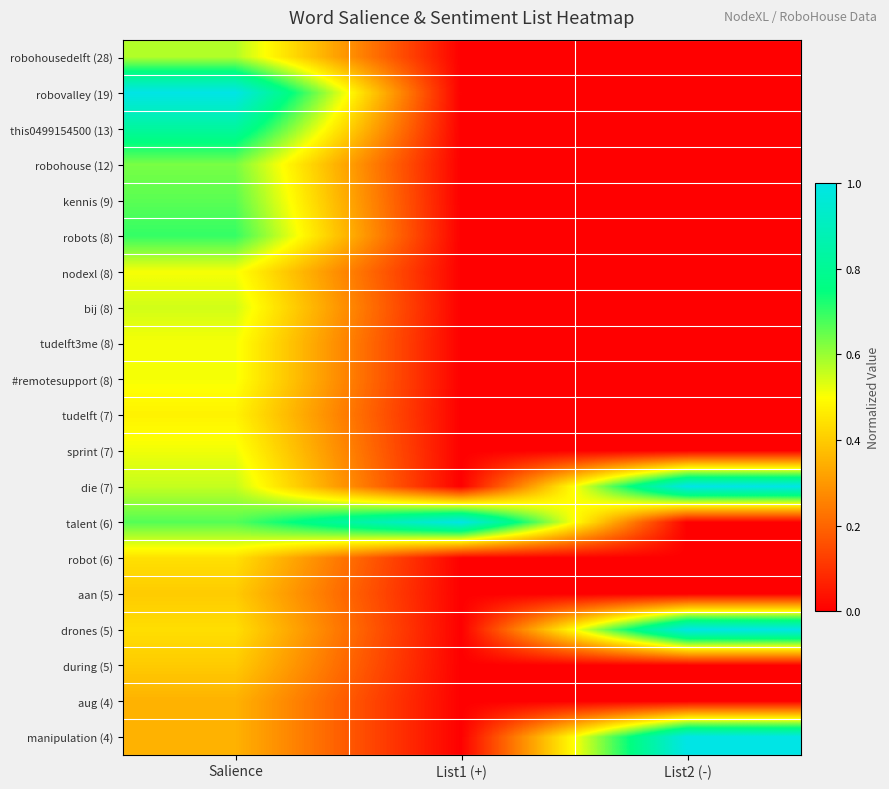

Reading left to right, what are all the values shown in this chart?

robohousedelft (28): Salience=0.6	List1 (+)=0.0	List2 (-)=0.0
robovalley (19): Salience=1.0	List1 (+)=0.0	List2 (-)=0.0
this0499154500 (13): Salience=0.8	List1 (+)=0.0	List2 (-)=0.0
robohouse (12): Salience=0.6	List1 (+)=0.0	List2 (-)=0.0
kennis (9): Salience=0.7	List1 (+)=0.0	List2 (-)=0.0
robots (8): Salience=0.7	List1 (+)=0.0	List2 (-)=0.0
nodexl (8): Salience=0.5	List1 (+)=0.0	List2 (-)=0.0
bij (8): Salience=0.5	List1 (+)=0.0	List2 (-)=0.0
tudelft3me (8): Salience=0.5	List1 (+)=0.0	List2 (-)=0.0
#remotesupport (8): Salience=0.5	List1 (+)=0.0	List2 (-)=0.0
tudelft (7): Salience=0.5	List1 (+)=0.0	List2 (-)=0.0
sprint (7): Salience=0.5	List1 (+)=0.0	List2 (-)=0.0
die (7): Salience=0.6	List1 (+)=0.0	List2 (-)=1.0
talent (6): Salience=0.7	List1 (+)=1.0	List2 (-)=0.0
robot (6): Salience=0.4	List1 (+)=0.0	List2 (-)=0.0
aan (5): Salience=0.4	List1 (+)=0.0	List2 (-)=0.0
drones (5): Salience=0.4	List1 (+)=0.0	List2 (-)=1.0
during (5): Salience=0.4	List1 (+)=0.0	List2 (-)=0.0
aug (4): Salience=0.3	List1 (+)=0.0	List2 (-)=0.0
manipulation (4): Salience=0.3	List1 (+)=0.0	List2 (-)=1.0